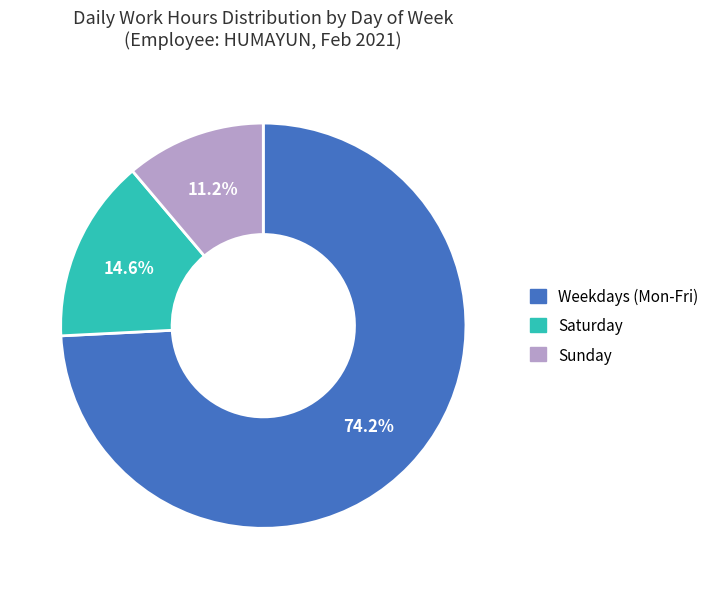

Is there any slice that represents more than half of the pie?

Yes